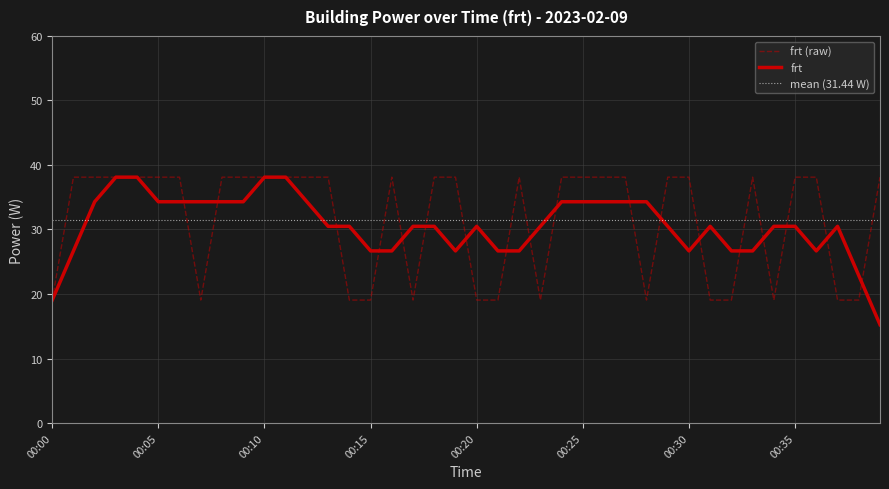

Read the value at 00:02.

38.1